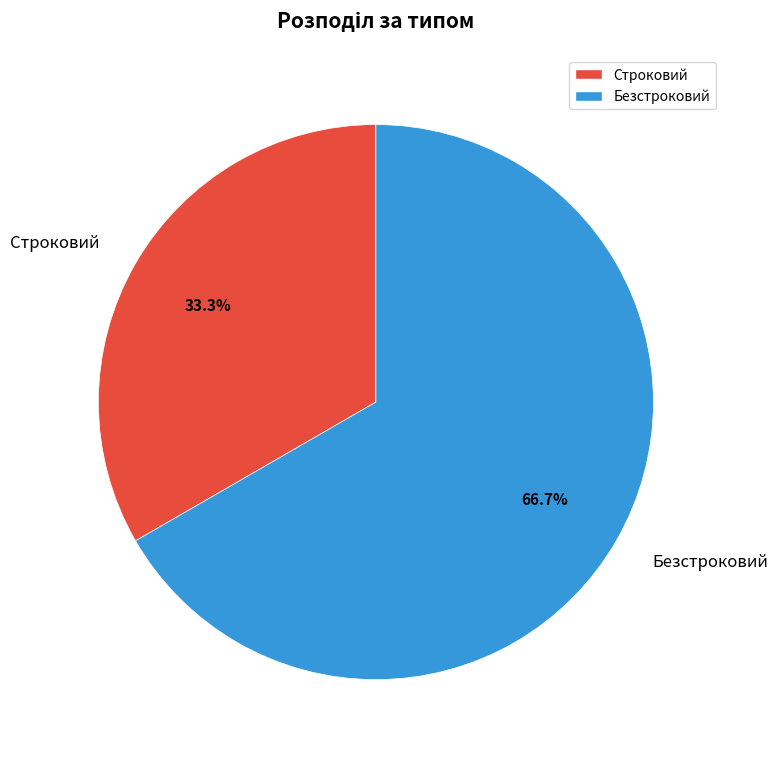

Which slice is the smallest?

Строковий